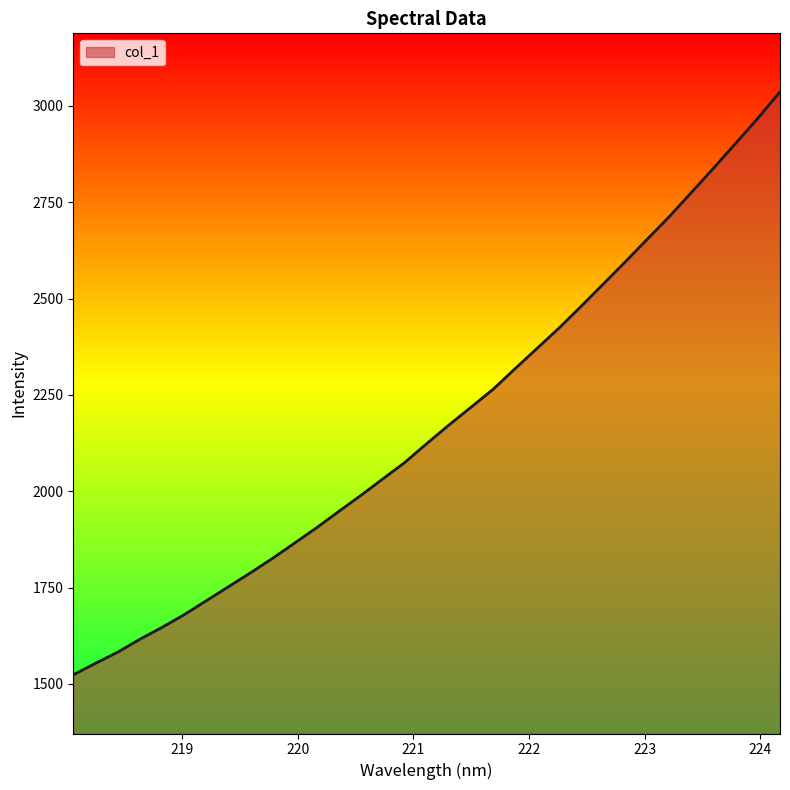

What is the difference between the maximum and minimum values?

1513.2